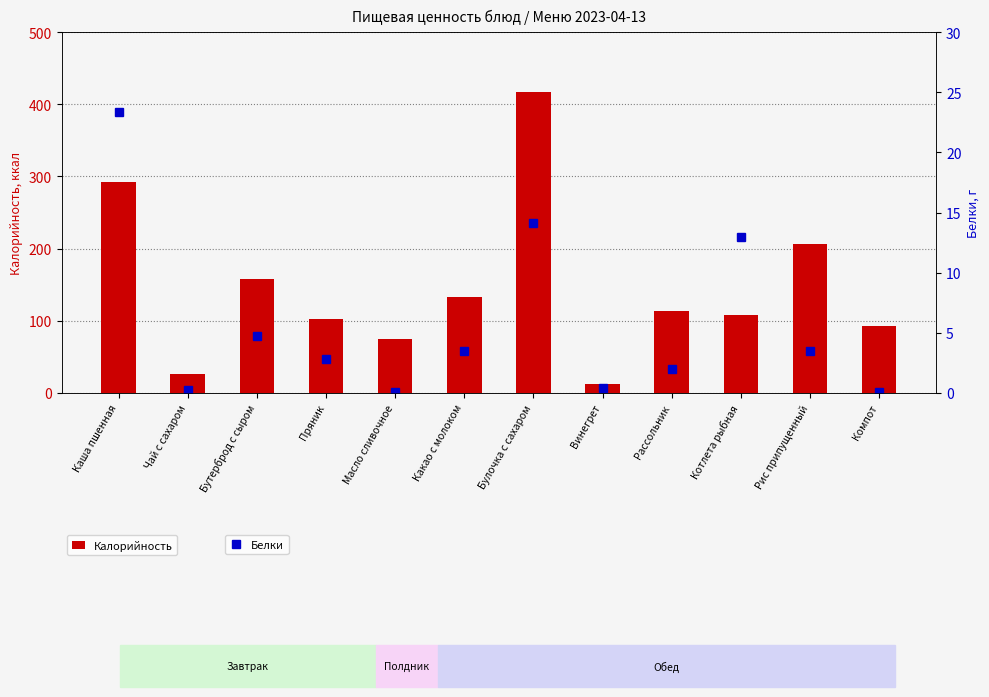

At how many categories does at least one series exceed 8?

12